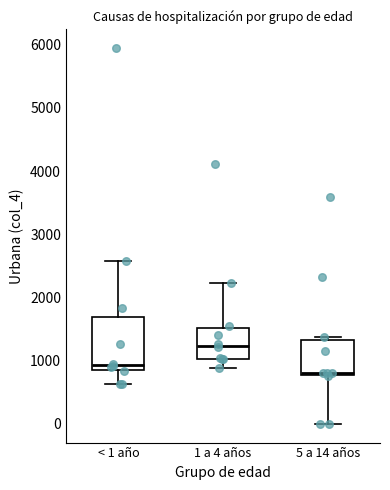

Reading left to right, read every box against the y-axis: the position of its median line, the range the box covers, and the ends of its whiskers. The values are not printed on the chart, so give them approximately, as read against the axis.

< 1 año: median 900, box 800 to 1700, whiskers 600 to 2600
1 a 4 años: median 1200, box 1000 to 1500, whiskers 900 to 2200
5 a 14 años: median 800 (just above the box's lower edge), box 800 to 1300, whiskers 0 to 1400